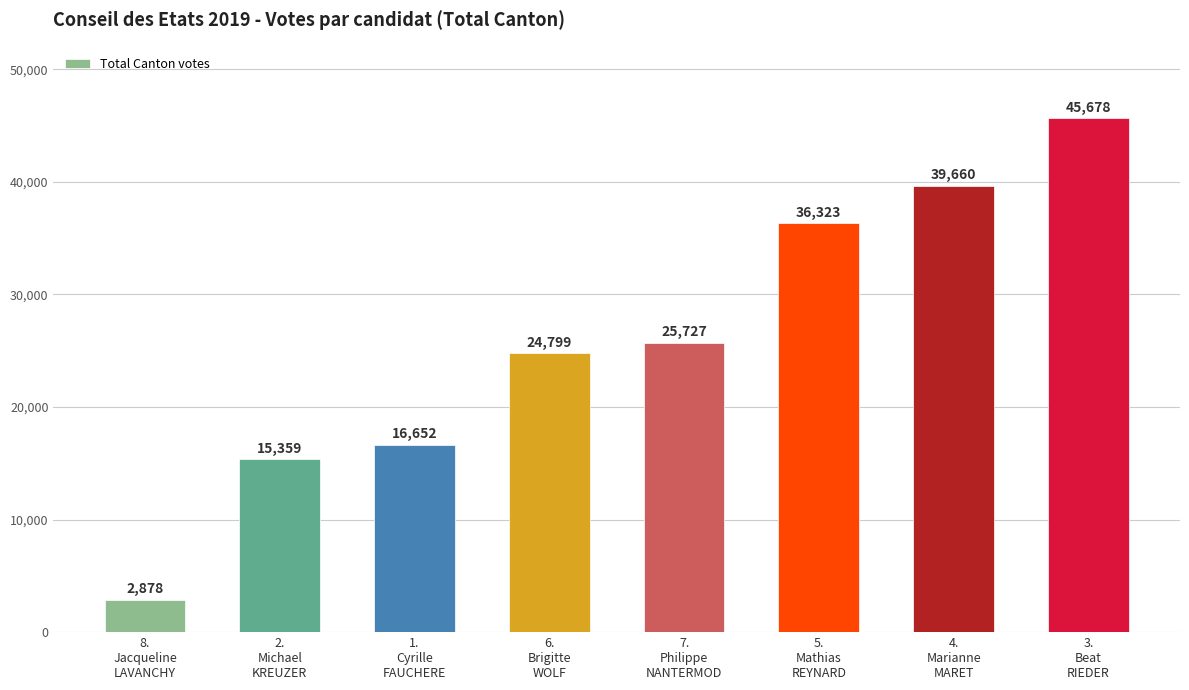

Are the bars grouped side by side (vs. stacked)?

No